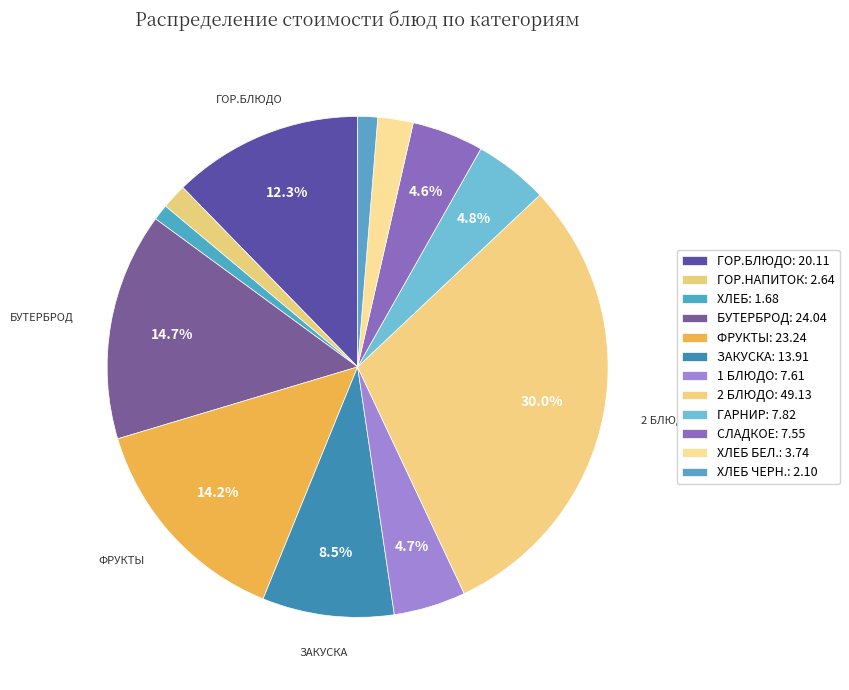

How many slices are in this pie chart?

12